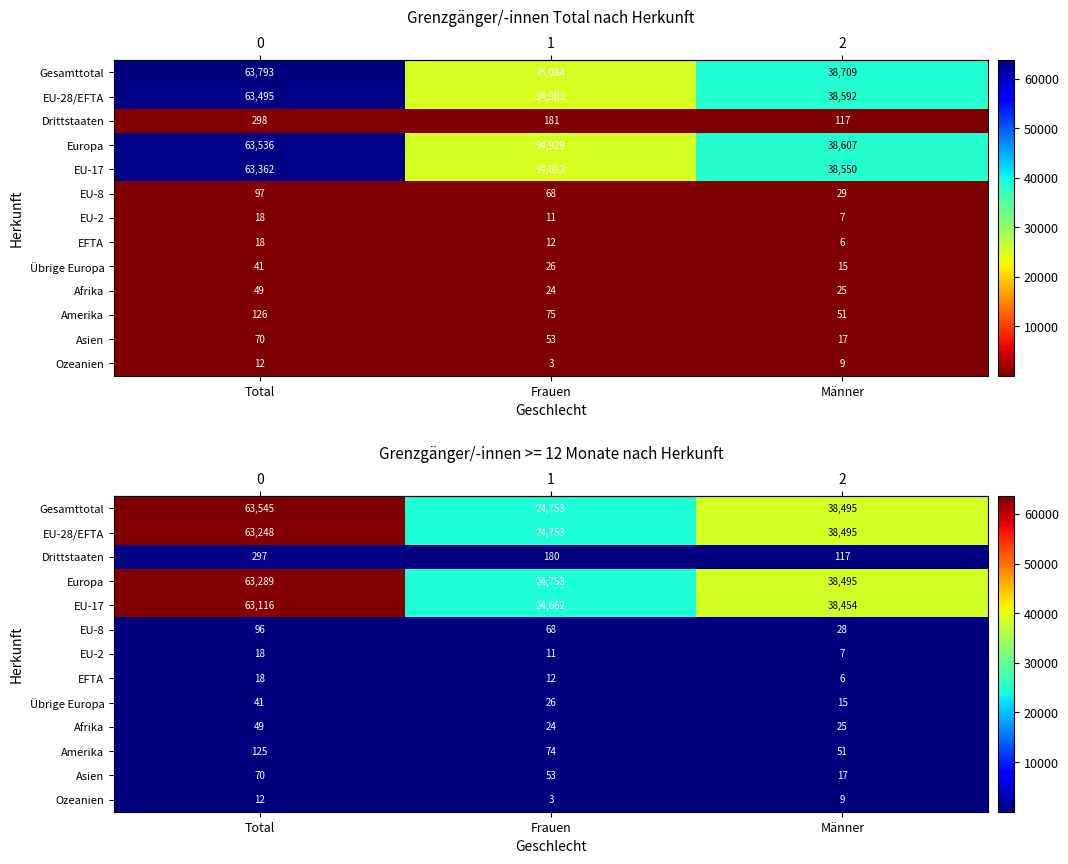

What is the spread (max minus min) of values at Total?

63533